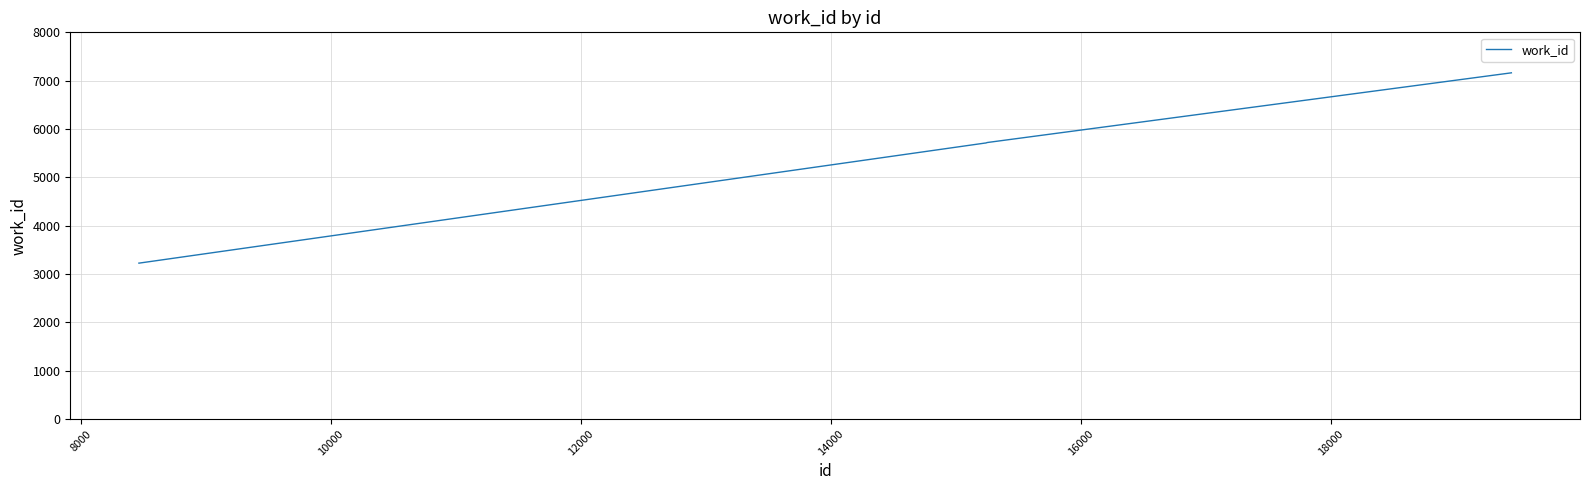

What is the maximum value shown in the chart?

7162